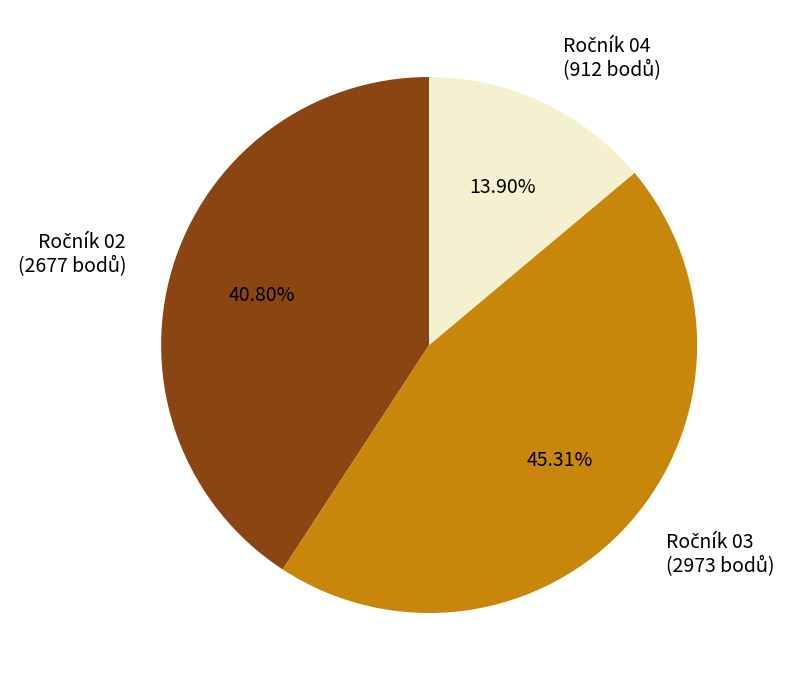

Is there a majority slice in this chart?

No